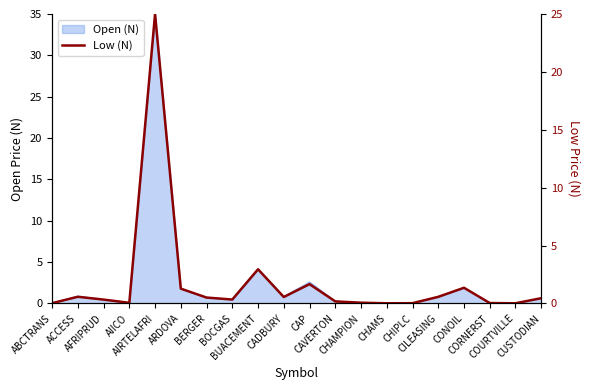

True or false: the data shows 0.0 at CHIPLC.

False